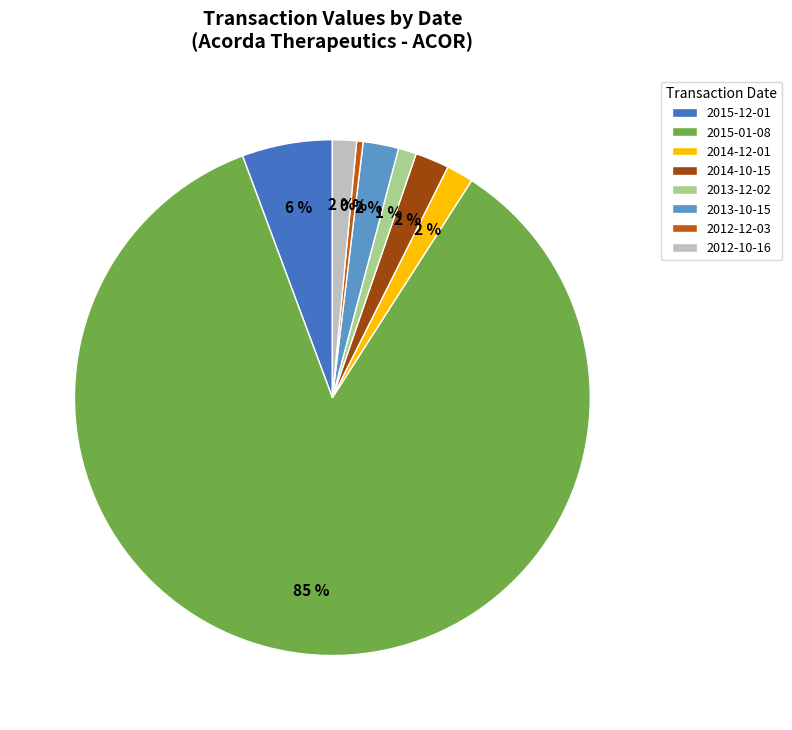

True or false: 2014-10-15 accounts for 2% of the total.

True